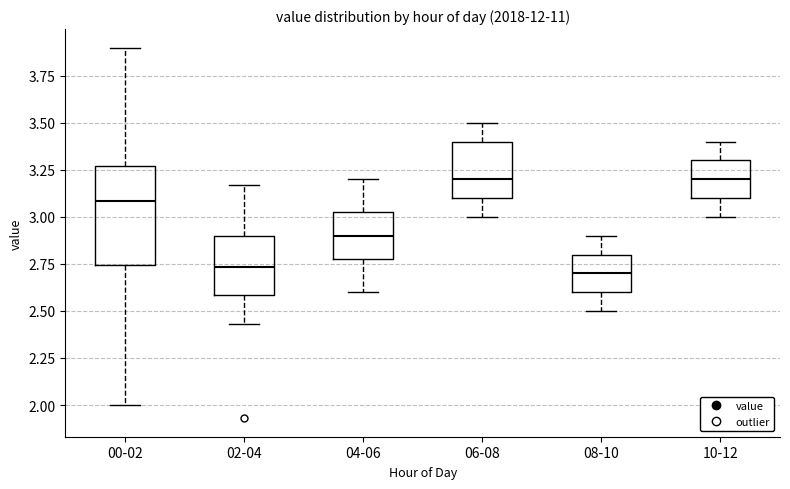

Reading left to right, transcribe this box plot: for each box, give where its median line is, the range the box spans, and where its two whiskers end, as read against the y-axis. The values are not printed on the chart, so give them approximately, as read against the axis.

00-02: median 3.10, box 2.75 to 3.25, whiskers 2.00 to 3.90
02-04: median 2.75, box 2.60 to 2.90, whiskers 2.45 to 3.15
04-06: median 2.90, box 2.80 to 3.05, whiskers 2.60 to 3.20
06-08: median 3.20, box 3.10 to 3.40, whiskers 3.00 to 3.50
08-10: median 2.70, box 2.60 to 2.80, whiskers 2.50 to 2.90
10-12: median 3.20, box 3.10 to 3.30, whiskers 3.00 to 3.40